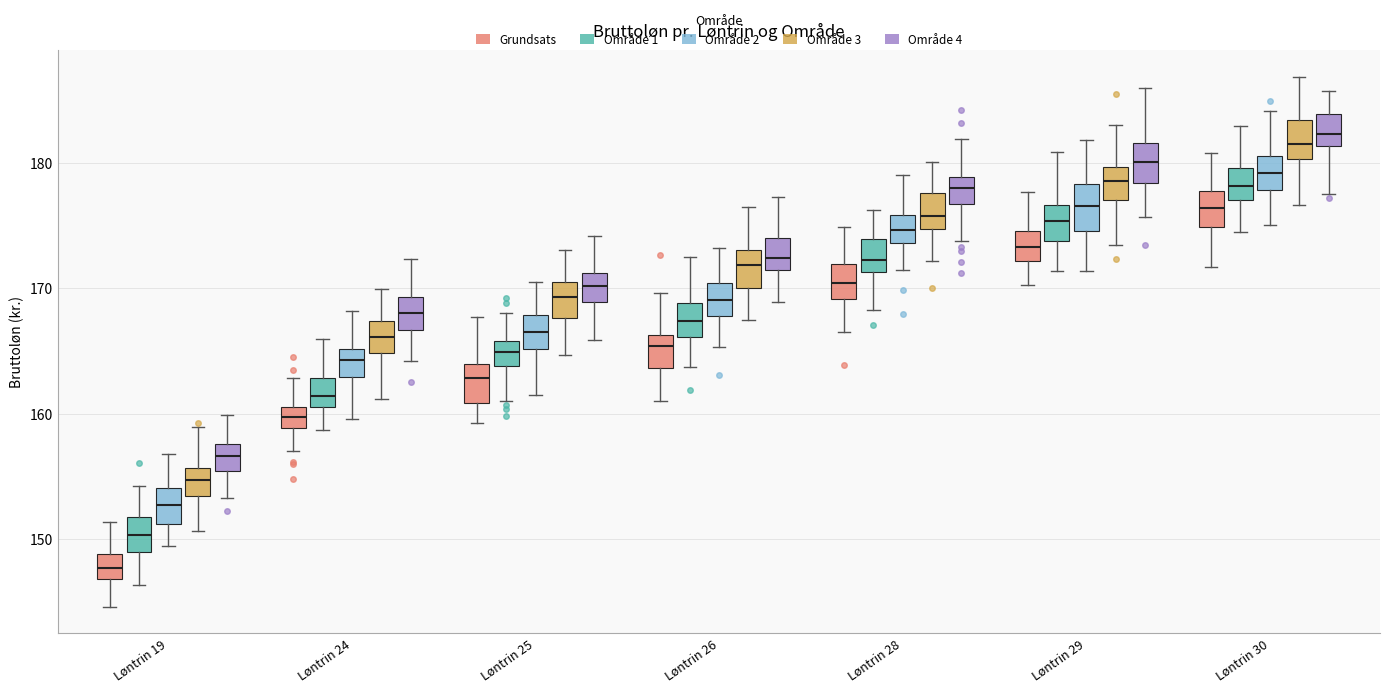

Reading left to right, read every box against the y-axis: the position of its median line, the range the box covers, and the ends of its whiskers. The values are not printed on the chart, so give them approximately, as read against the axis.

Løntrin 19 (Grundsats): median 148, box 147 to 149, whiskers 145 to 151
Løntrin 19 (Område 1): median 150, box 149 to 152, whiskers 146 to 154
Løntrin 19 (Område 2): median 153, box 151 to 154, whiskers 149 to 157
Løntrin 19 (Område 3): median 155, box 153 to 156, whiskers 151 to 159
Løntrin 19 (Område 4): median 157, box 155 to 158, whiskers 153 to 160
Løntrin 24 (Grundsats): median 160, box 159 to 161, whiskers 157 to 163
Løntrin 24 (Område 1): median 161 (inside the box), box 161 to 163, whiskers 159 to 166
Løntrin 24 (Område 2): median 164, box 163 to 165, whiskers 160 to 168
Løntrin 24 (Område 3): median 166, box 165 to 167, whiskers 161 to 170
Løntrin 24 (Område 4): median 168, box 167 to 169, whiskers 164 to 172
Løntrin 25 (Grundsats): median 163, box 161 to 164, whiskers 159 to 168
Løntrin 25 (Område 1): median 165, box 164 to 166, whiskers 161 to 168
Løntrin 25 (Område 2): median 167, box 165 to 168, whiskers 162 to 171
Løntrin 25 (Område 3): median 169, box 168 to 170, whiskers 165 to 173
Løntrin 25 (Område 4): median 170, box 169 to 171, whiskers 166 to 174
Løntrin 26 (Grundsats): median 165, box 164 to 166, whiskers 161 to 170
Løntrin 26 (Område 1): median 167, box 166 to 169, whiskers 164 to 172
Løntrin 26 (Område 2): median 169, box 168 to 170, whiskers 165 to 173
Løntrin 26 (Område 3): median 172, box 170 to 173, whiskers 168 to 176
Løntrin 26 (Område 4): median 172, box 171 to 174, whiskers 169 to 177
Løntrin 28 (Grundsats): median 170, box 169 to 172, whiskers 167 to 175
Løntrin 28 (Område 1): median 172, box 171 to 174, whiskers 168 to 176
Løntrin 28 (Område 2): median 175, box 174 to 176, whiskers 171 to 179
Løntrin 28 (Område 3): median 176, box 175 to 178, whiskers 172 to 180
Løntrin 28 (Område 4): median 178, box 177 to 179, whiskers 174 to 182
Løntrin 29 (Grundsats): median 173, box 172 to 175, whiskers 170 to 178
Løntrin 29 (Område 1): median 175, box 174 to 177, whiskers 171 to 181
Løntrin 29 (Område 2): median 177, box 175 to 178, whiskers 171 to 182
Løntrin 29 (Område 3): median 179, box 177 to 180, whiskers 173 to 183
Løntrin 29 (Område 4): median 180, box 178 to 182, whiskers 176 to 186
Løntrin 30 (Grundsats): median 176, box 175 to 178, whiskers 172 to 181
Løntrin 30 (Område 1): median 178, box 177 to 180, whiskers 175 to 183
Løntrin 30 (Område 2): median 179, box 178 to 181, whiskers 175 to 184
Løntrin 30 (Område 3): median 182, box 180 to 183, whiskers 177 to 187
Løntrin 30 (Område 4): median 182, box 181 to 184, whiskers 178 to 186